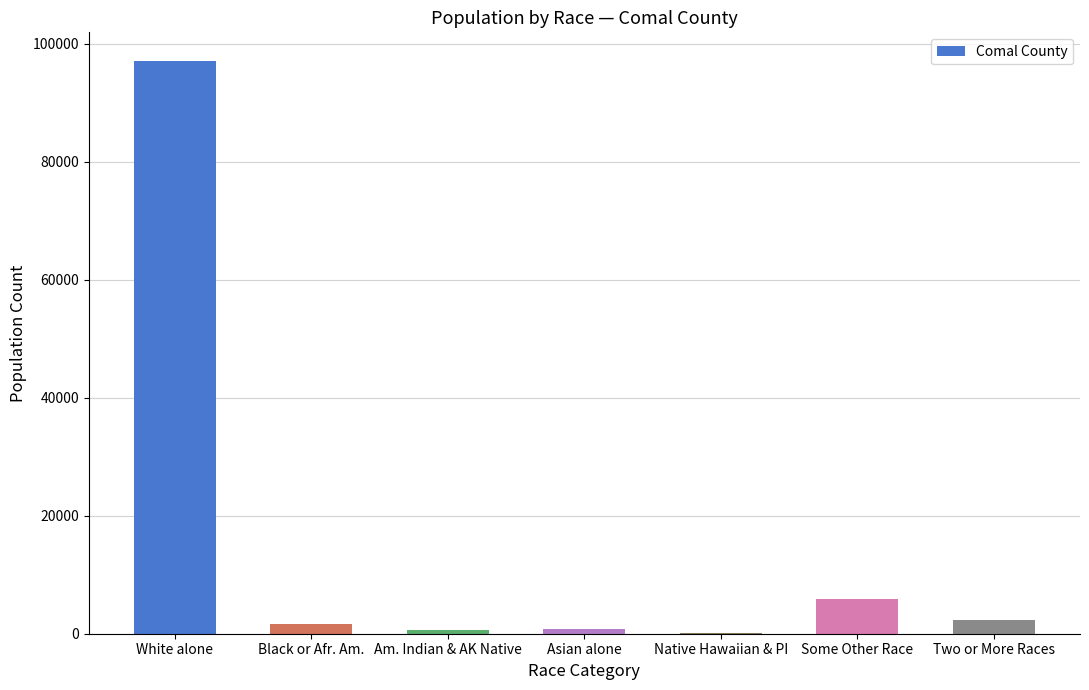

What is the sum of the values at Black or Afr. Am. and Some Other Race?

7535